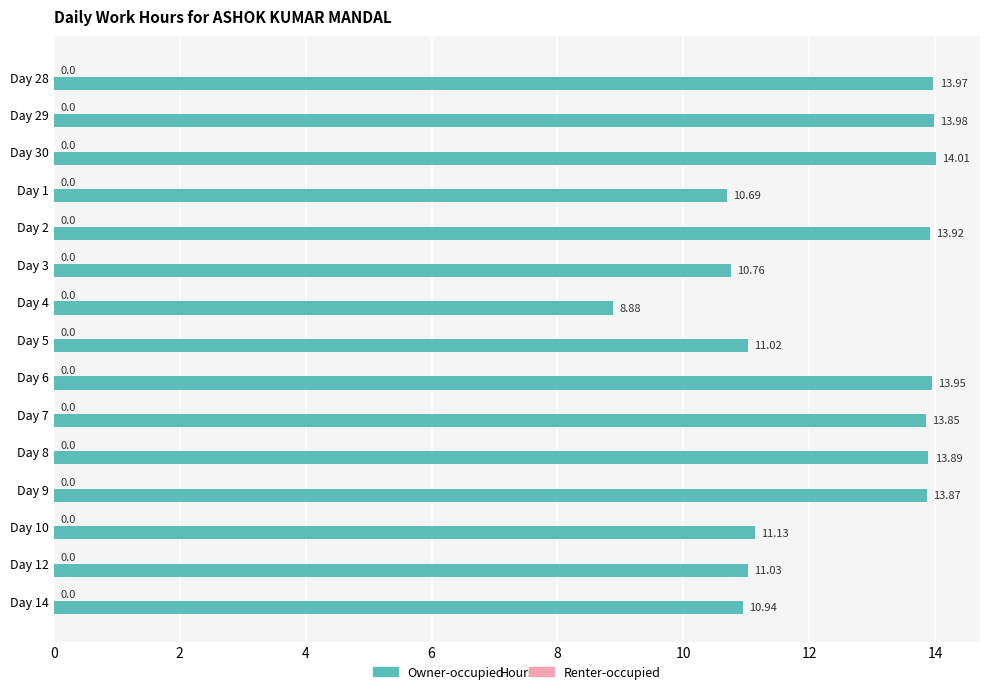

List the labels in order of value, smallest first.

Day 4, Day 1, Day 3, Day 14, Day 5, Day 12, Day 10, Day 7, Day 9, Day 8, Day 2, Day 6, Day 28, Day 29, Day 30